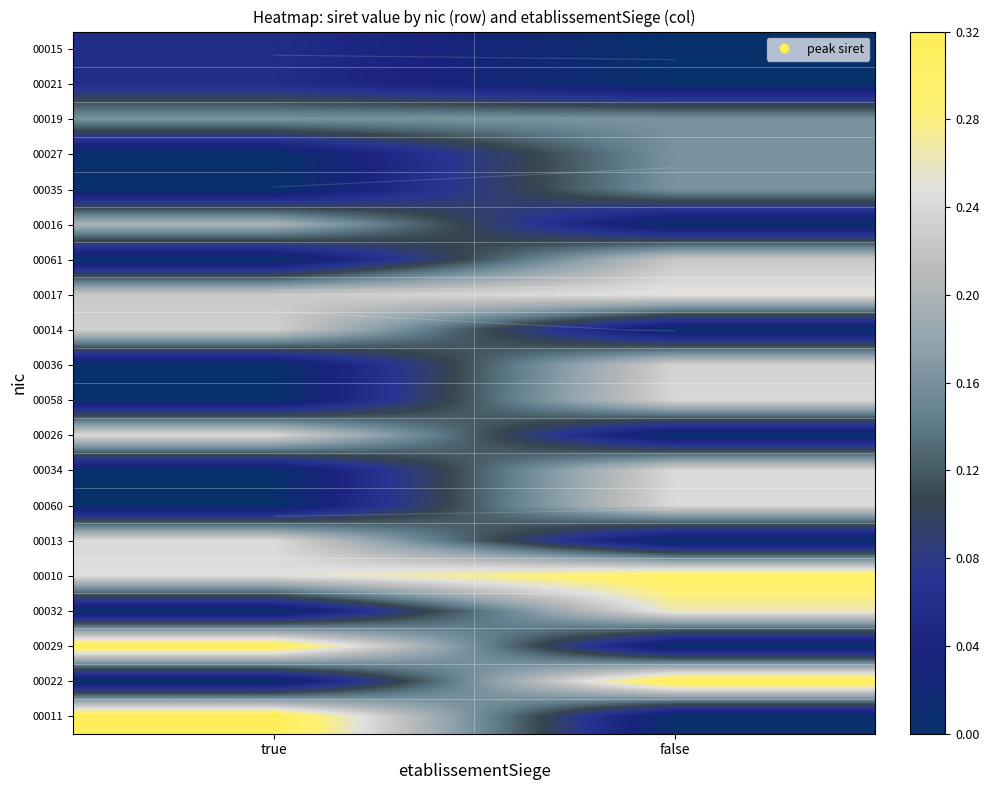

How many distinct data groups are displayed?

20